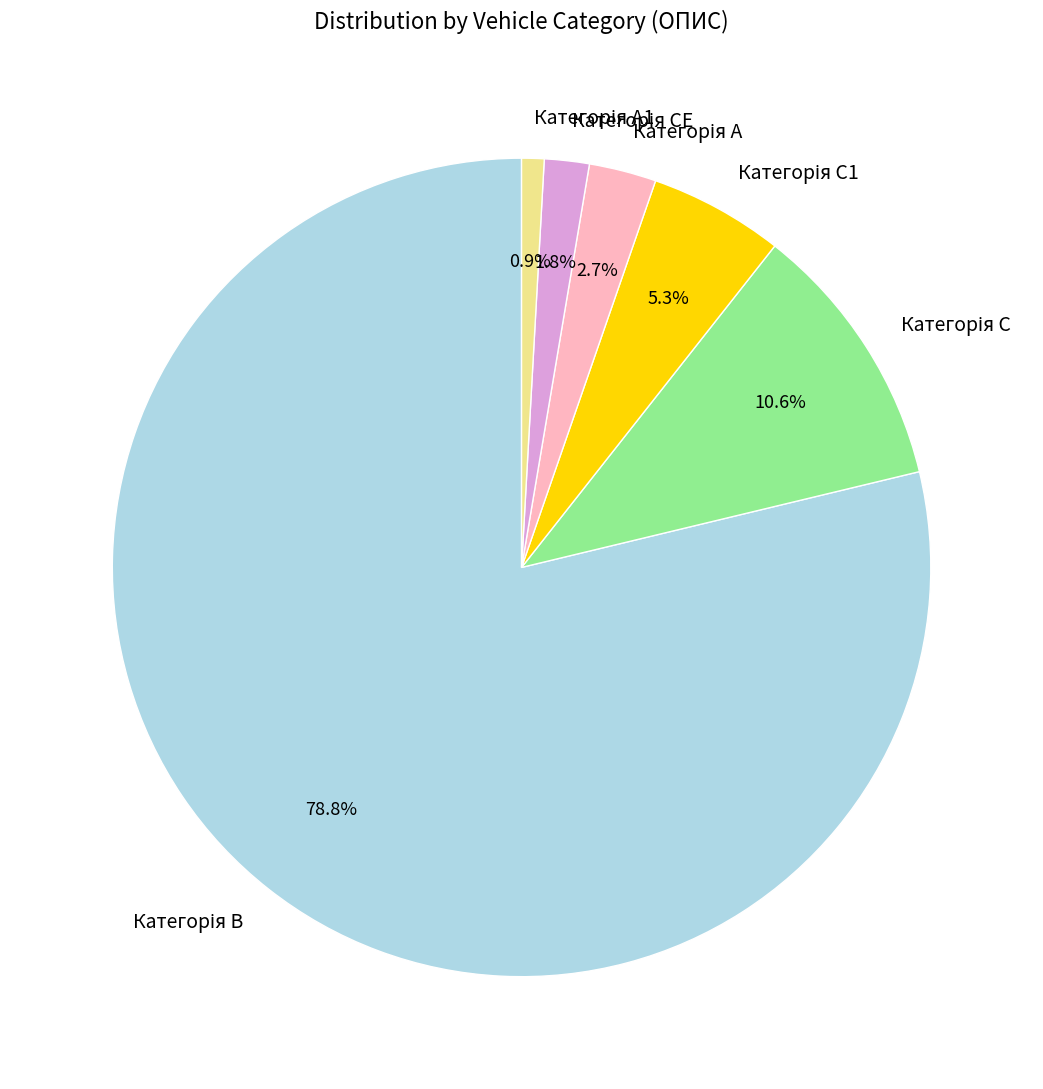

Does any single category account for the majority?

Yes